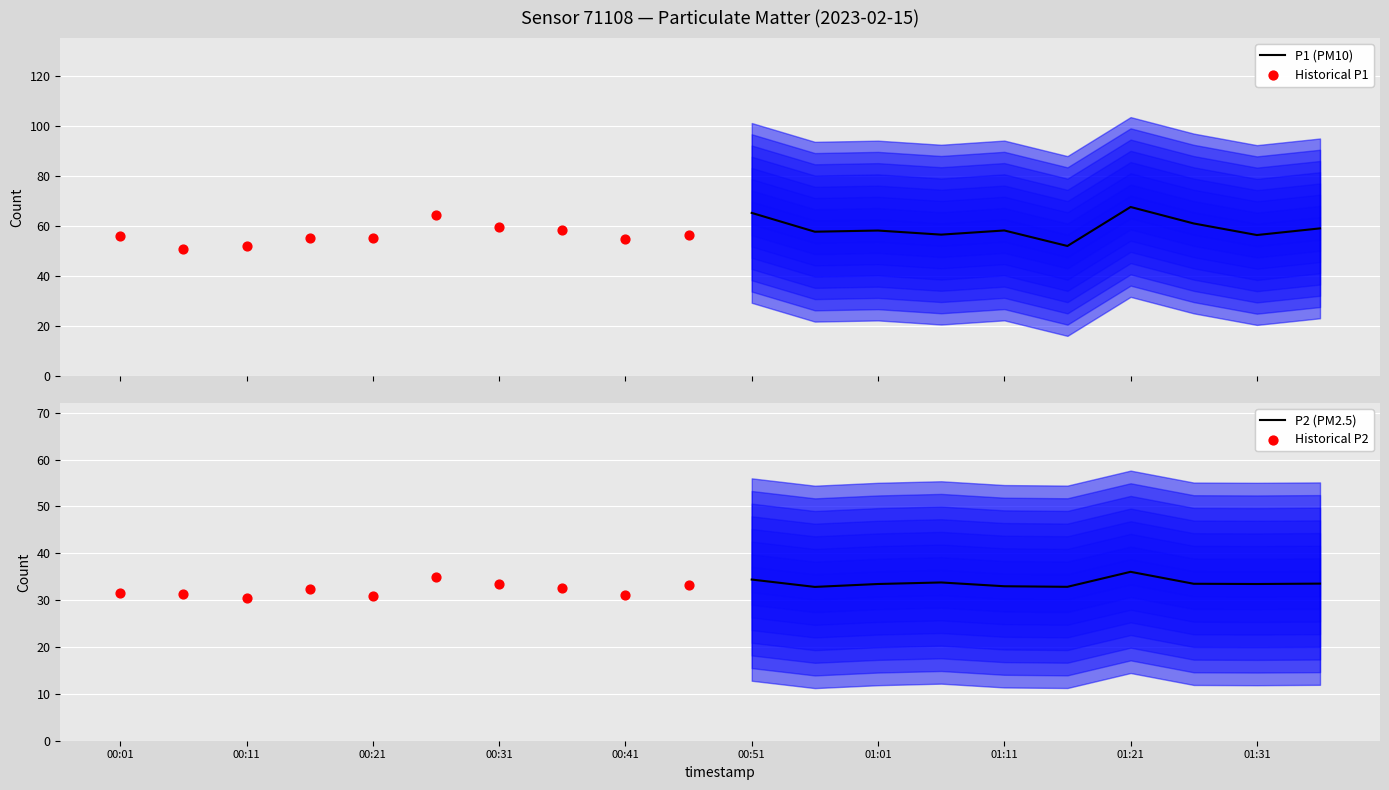

Which series has the largest total across all categories?

P1 (PM10)